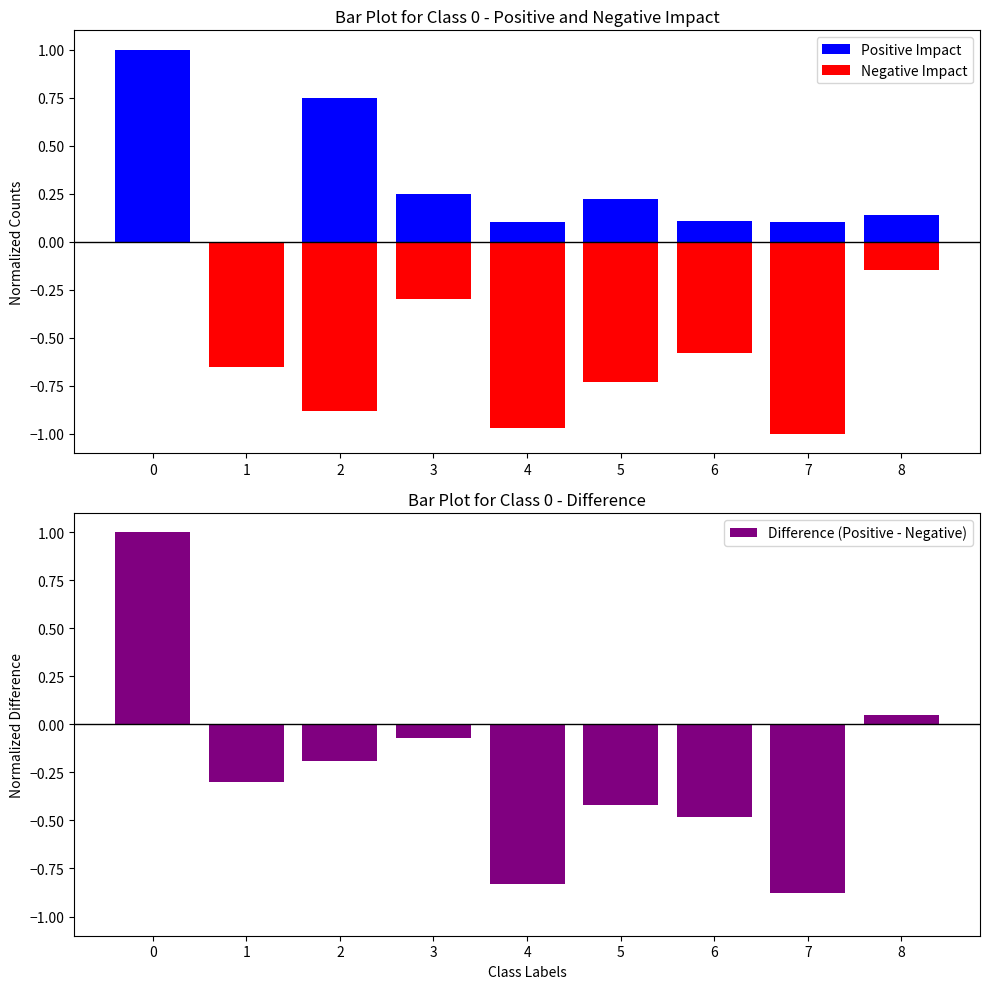

Which series changed the most between 0 and 3?

Difference (Positive - Negative)